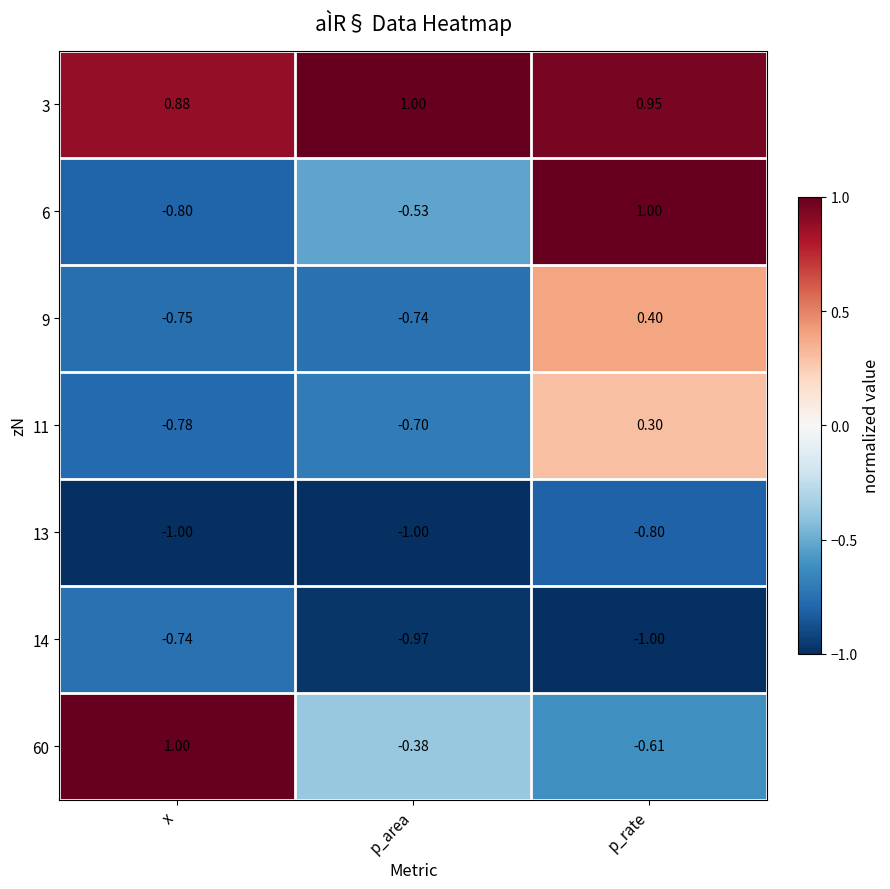

What is the difference between the highest and lowest values at p_area?

2.0